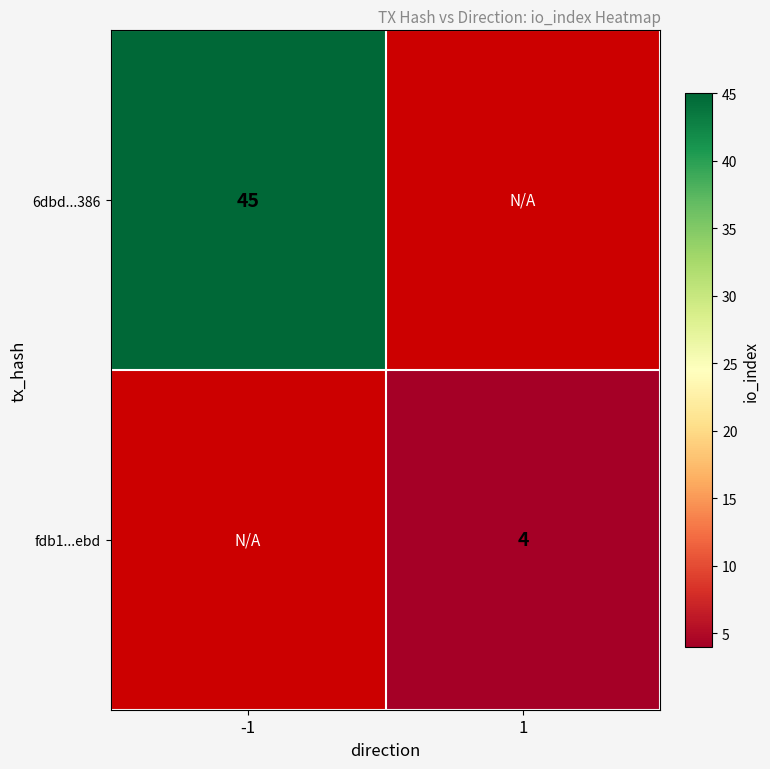

The value of fdb1...ebd at 1 is 4. True or false?

True